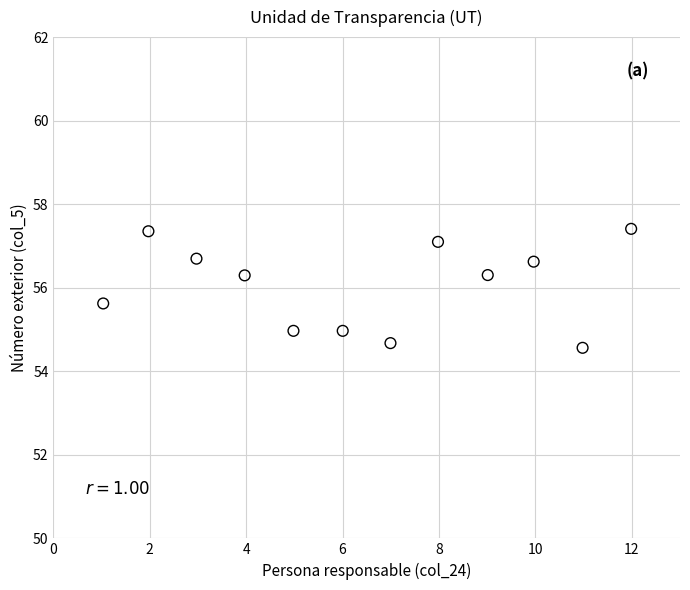

What is the range of Y values (max minus min)?

2.8